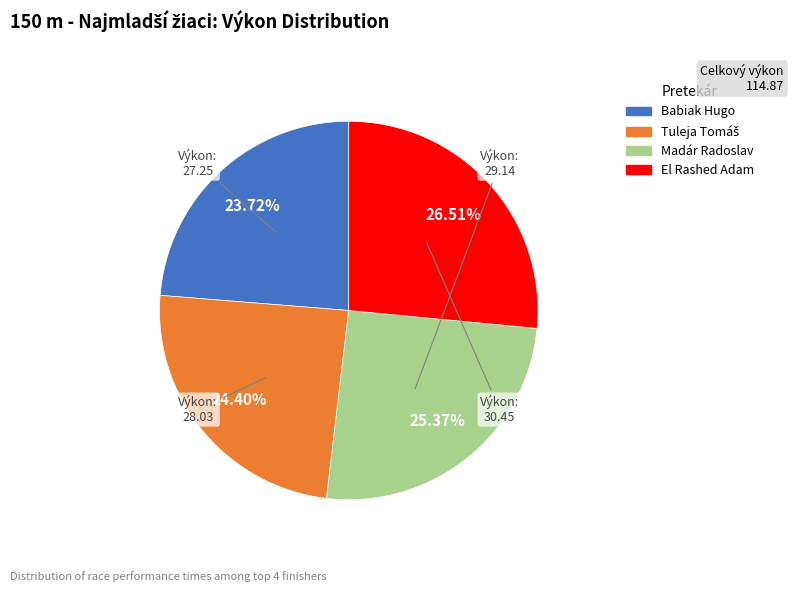

Is the sum of El Rashed Adam and Madár Radoslav greater than half?

Yes